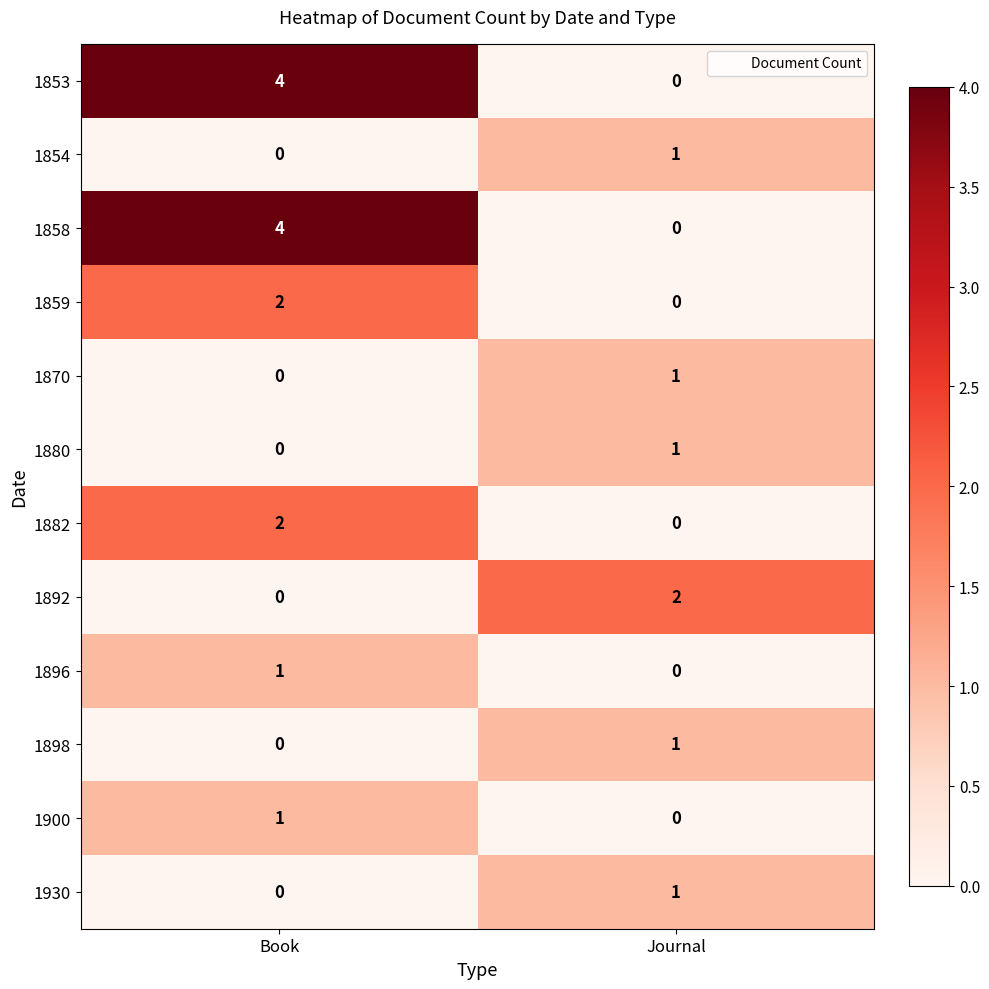

At which label is 1930 closest to 0?

Book